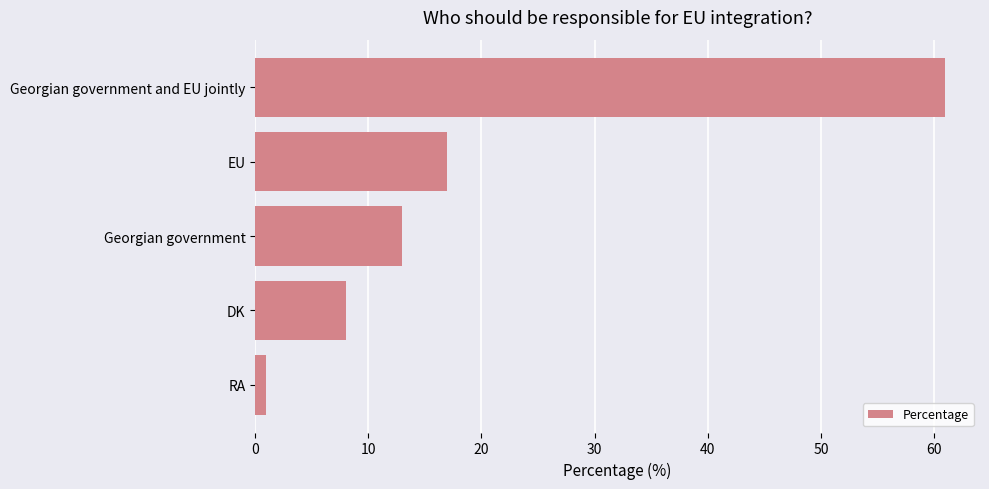

List the labels in order of value, largest first.

Georgian government and EU jointly, EU, Georgian government, DK, RA